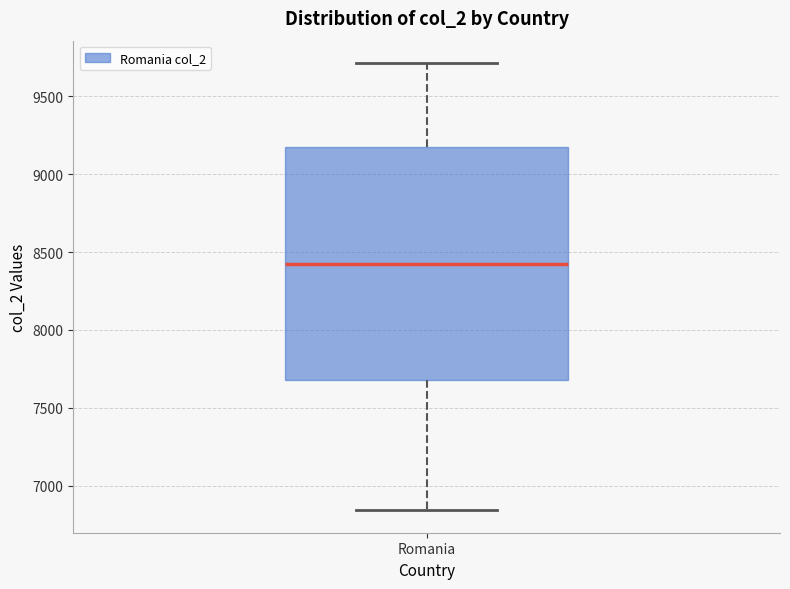

Read this box plot against the y-axis: the position of the median line, the range covered by the box, and the ends of both whiskers. The values are not printed on the chart, so give them approximately, as read against the axis.

median 8400, box 7700 to 9200, whiskers 6850 to 9700